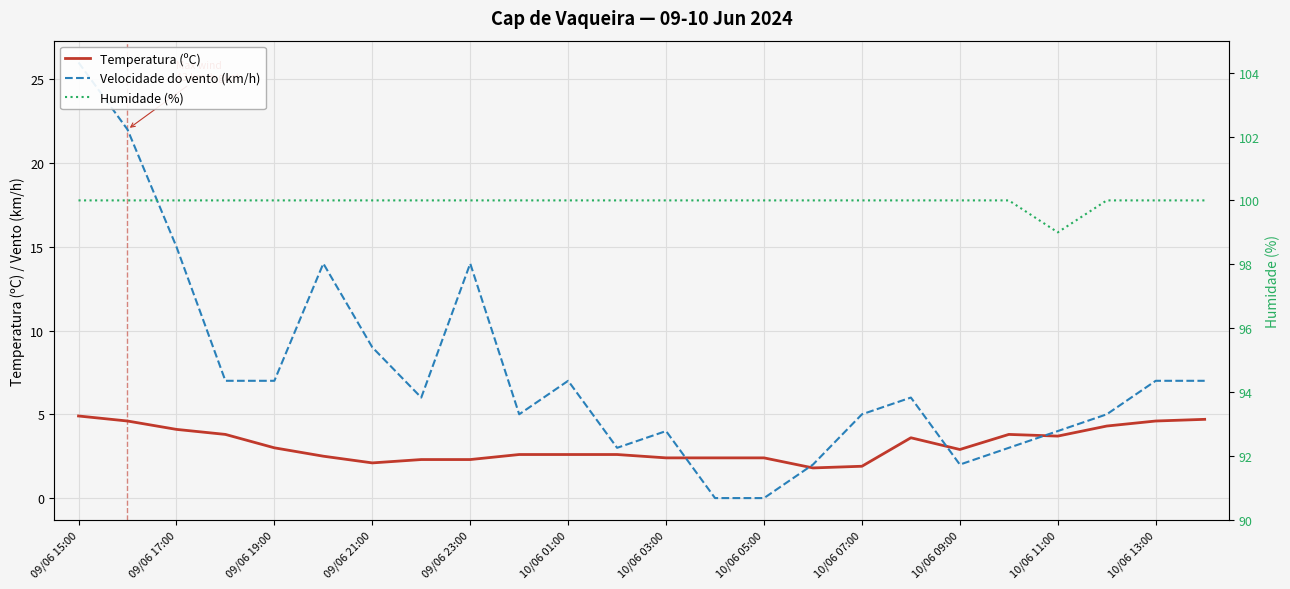

What is the difference between the maximum and minimum values in the Velocidade do vento (km/h) series?

26.0